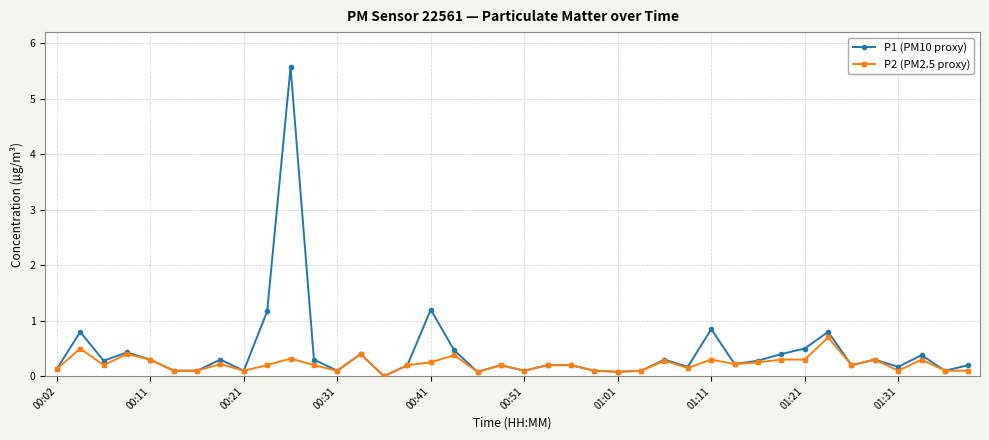

True or false: P2 (PM2.5 proxy) has more than 1 points higher than both neighbors.

True